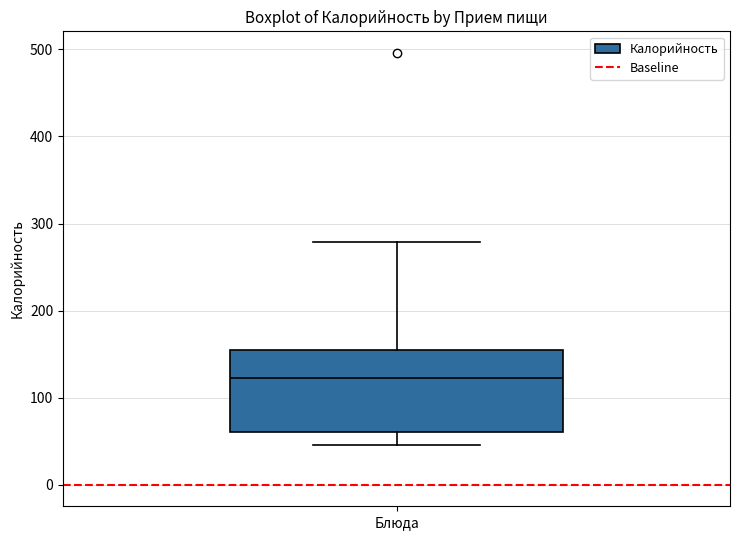

Transcribe this box plot: give where the median line is, the range the box spans, and where the two whiskers end, as read against the y-axis. The values are not printed on the chart, so give them approximately, as read against the axis.

median 120, box 60 to 160, whiskers 50 to 280